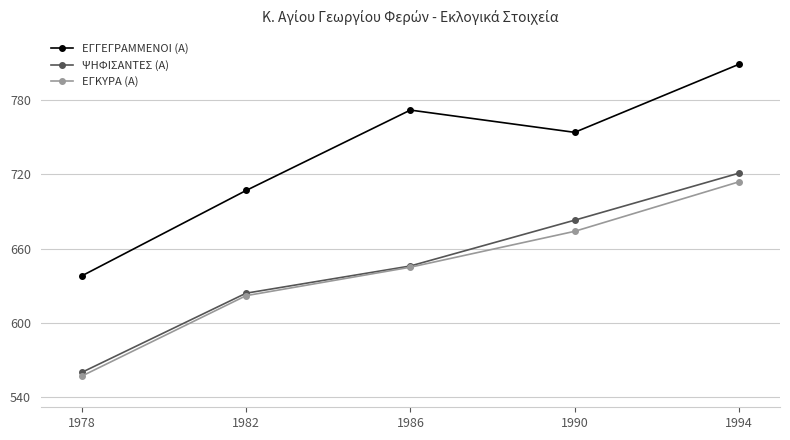

True or false: ΨΗΦΙΣΑΝΤΕΣ (Α) has a value of 683 at 1990.

True